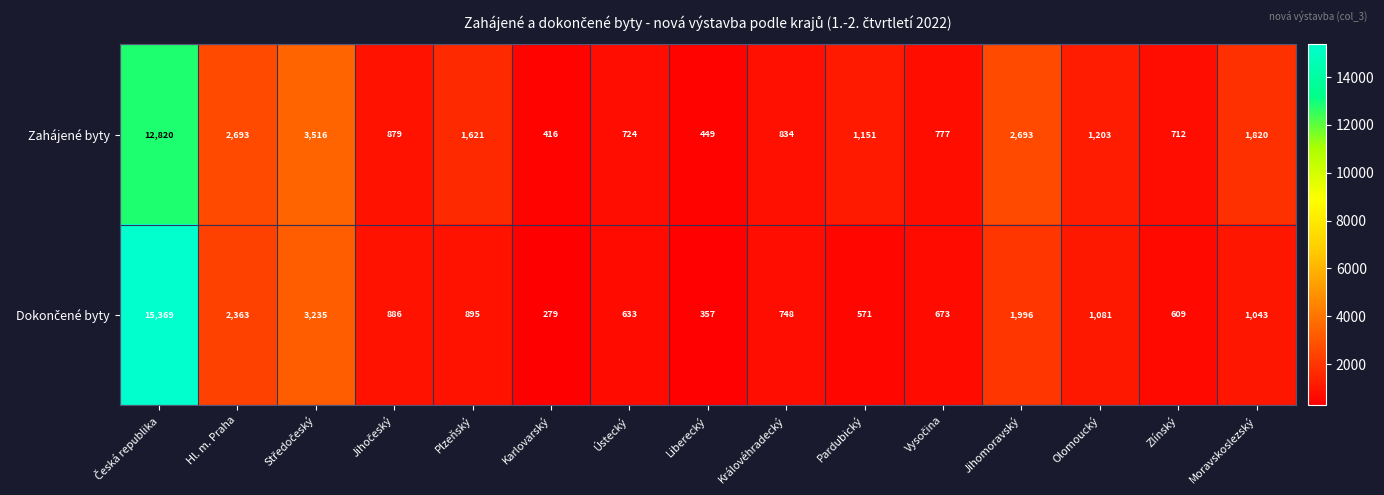

What is the greatest value displayed?

15369